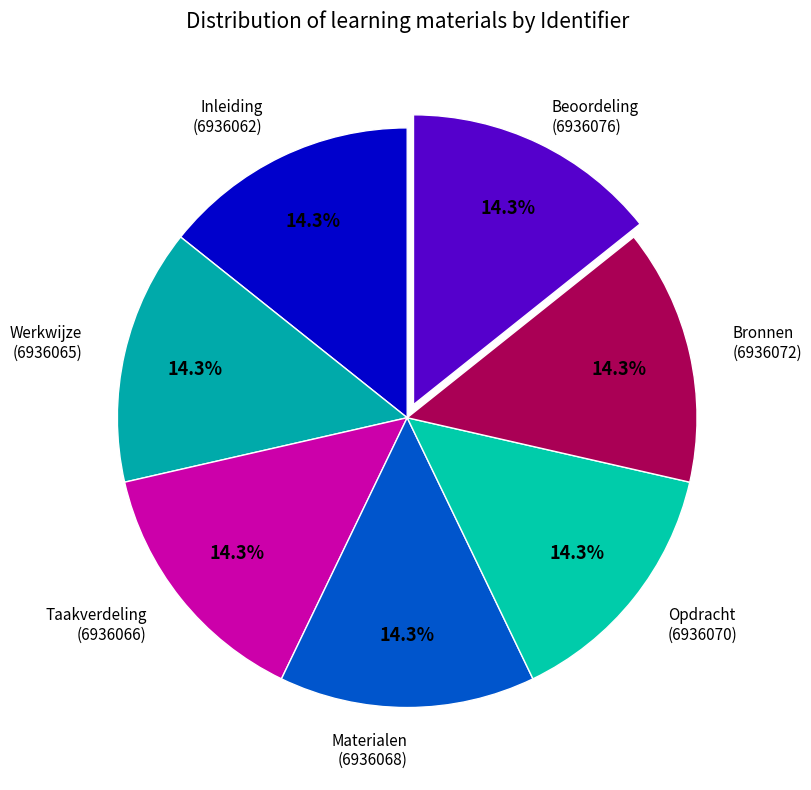

Does any single category account for the majority?

No